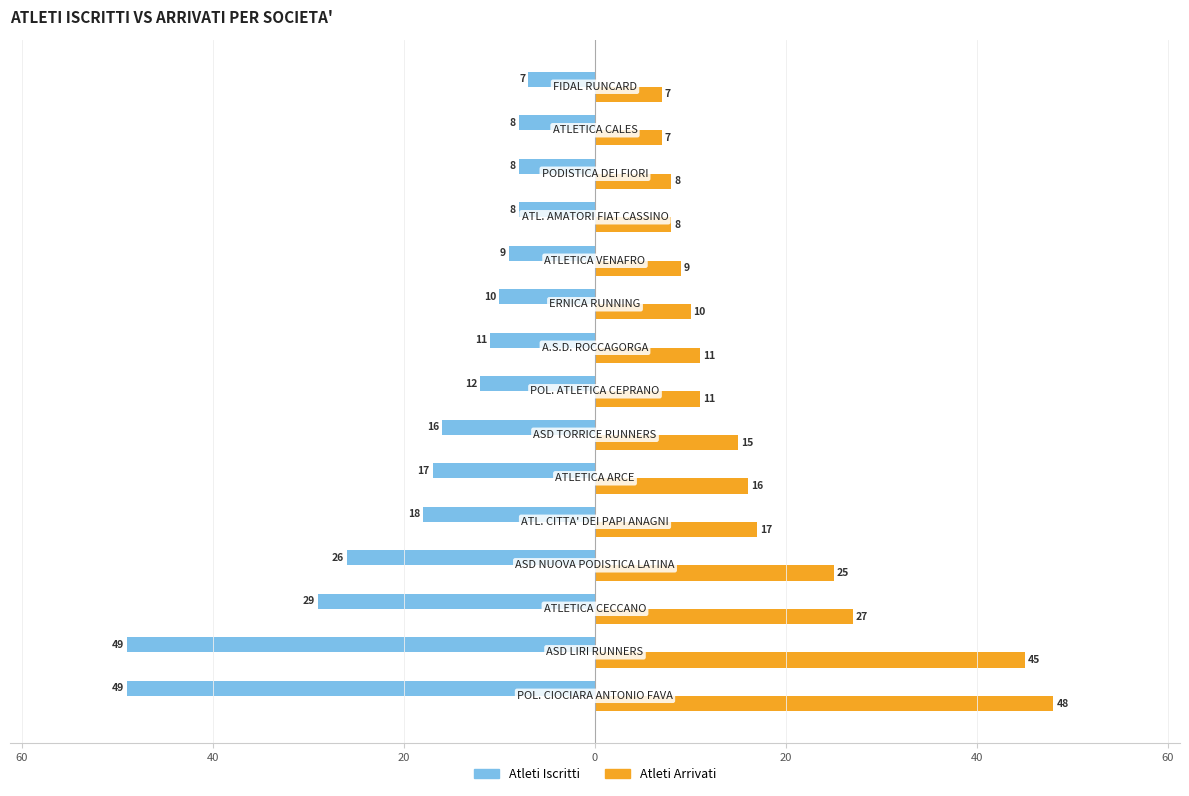

Reading right to left, what are all the values shown in this chart?

Atleti Iscritti: -7	-8	-8	-8	-9	-10	-11	-12	-16	-17	-18	-26	-29	-49	-49
Atleti Arrivati: 7	7	8	8	9	10	11	11	15	16	17	25	27	45	48